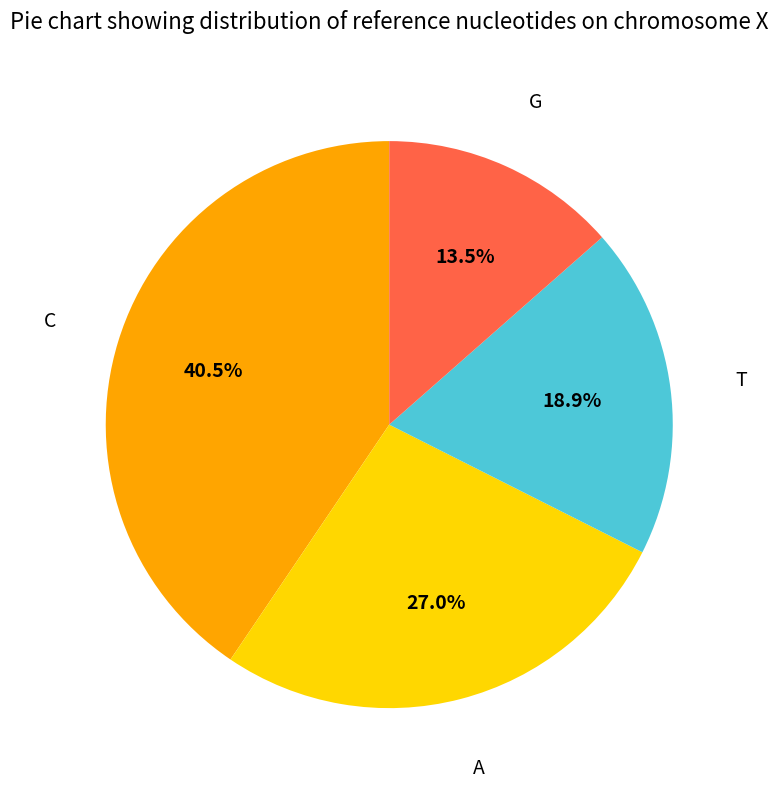

True or false: C accounts for 34% of the total.

False